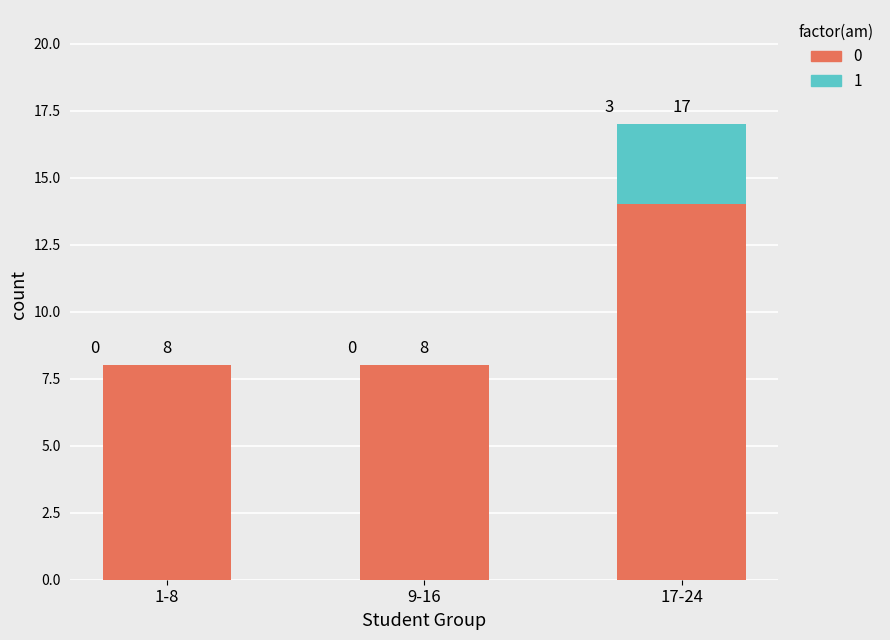

At which category is the sum across all series the highest?

17-24